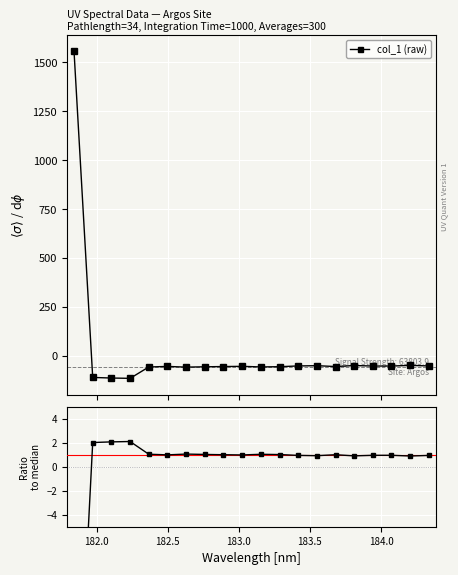

Reading left to right, list all the values displayed in this chart.

col_1 (raw): 1558.0	-110.5	-113.5	-115.2	-57.1	-54.2	-57.8	-56.1	-54.8	-53.8	-56.8	-55.6	-51.8	-50.4	-54.8	-49.6	-52.2	-52.2	-48.9	-51.7
Ratio to median: -28.4	2.0	2.1	2.1	1.0	1.0	1.1	1.0	1.0	1.0	1.0	1.0	0.9	0.9	1.0	0.9	1.0	1.0	0.9	0.9